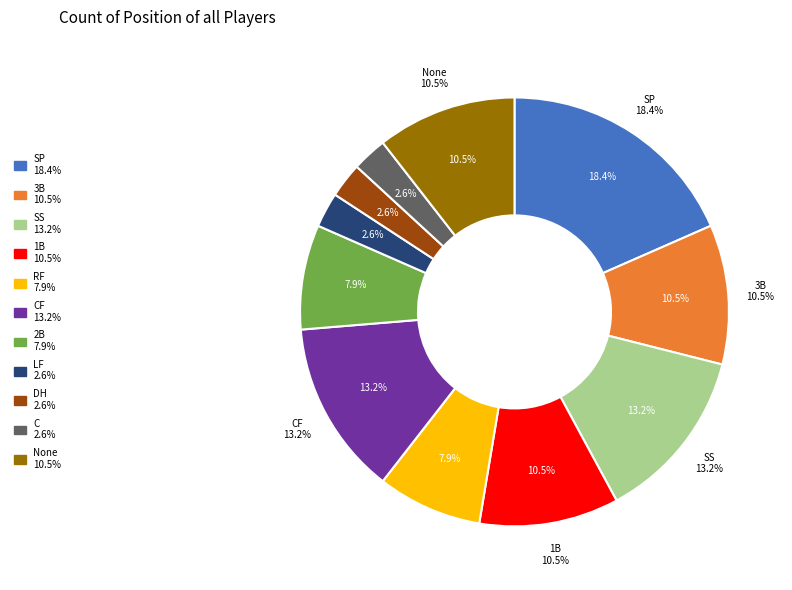

What percentage do 3B and LF together represent?

13.2%